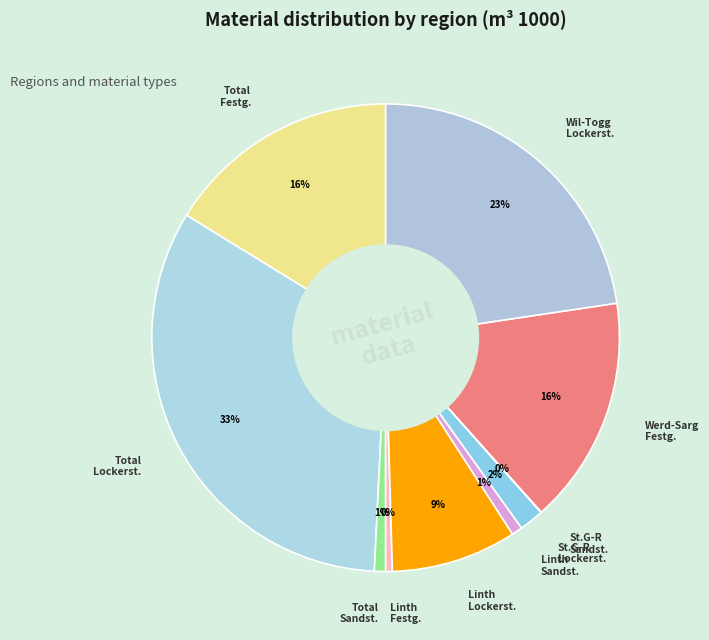

Is it true that Linth Sandst. is 11% of the pie?

False